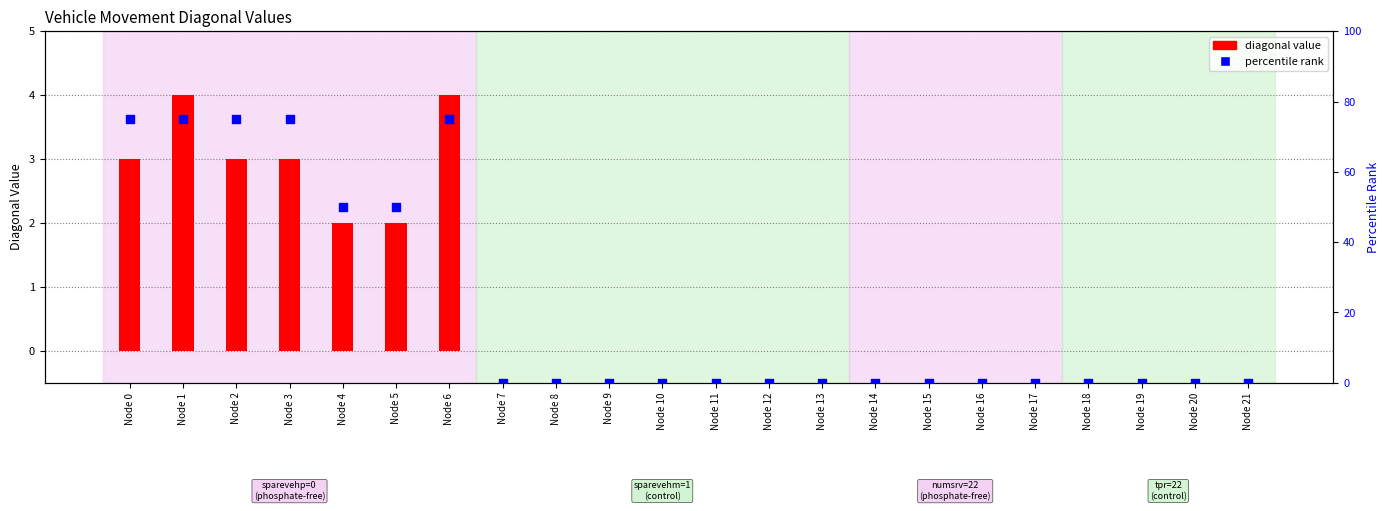

At how many categories does at least one series exceed 23?

7